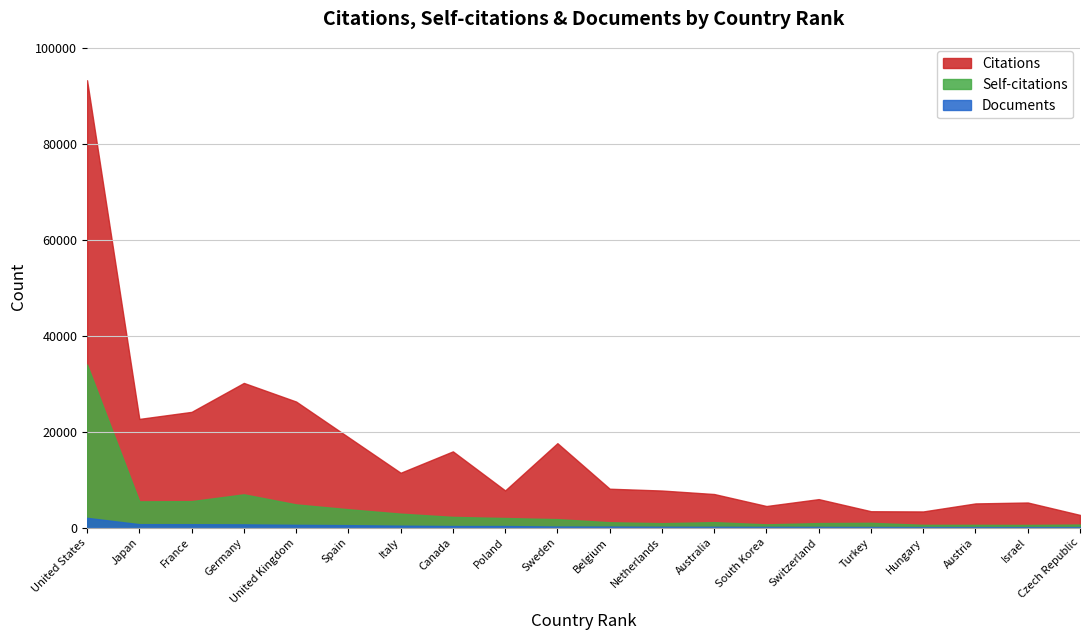

What is the spread (max minus min) of values at 19?

5126